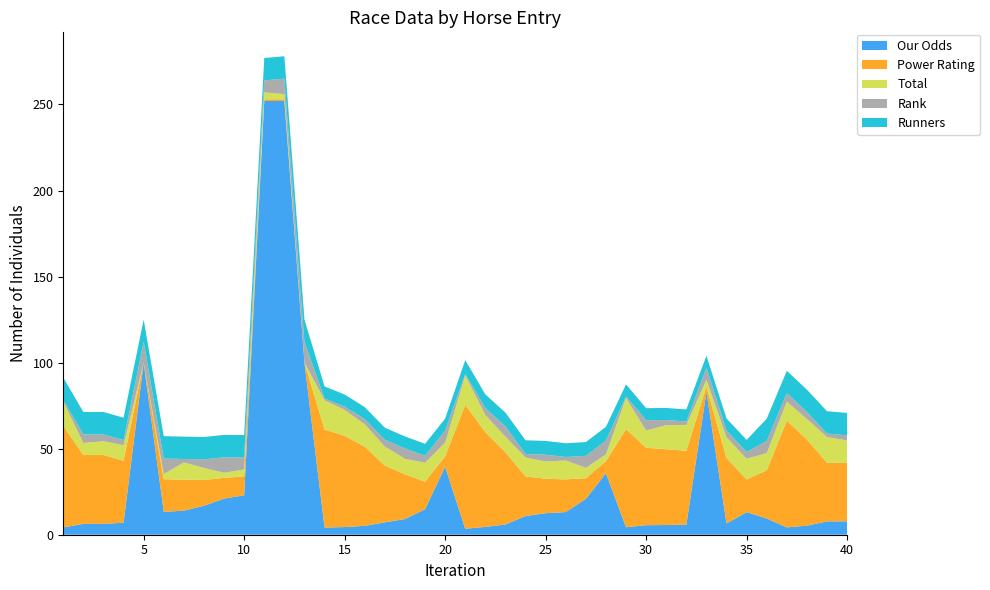

Reading left to right, list all the values displayed in this chart.

Our Odds: 4.3	6.3	6.3	7.0	100.0	13.3	14.0	16.8	21.0	22.9	252.0	252.0	100.0	4.2	4.5	5.2	7.2	9.1	14.8	39.5	3.5	4.5	6.0	10.9	12.5	13.2	20.8	35.7	4.4	5.5	5.7	5.8	83.0	6.5	13.1	9.4	4.3	5.3	7.8	7.8
Power Rating: 59.0	40.0	40.0	36.0	0.0	19.0	18.0	15.0	12.0	11.0	1.0	1.0	0.0	57.0	53.0	46.0	33.0	26.0	16.0	6.0	72.0	55.0	42.0	23.0	20.0	19.0	12.0	7.0	57.0	45.0	44.0	43.0	3.0	38.0	19.0	28.0	62.0	50.0	34.0	34.0
Total: 14.0	7.0	8.0	9.0	0.0	3.0	10.0	7.0	3.0	4.0	4.0	3.0	0.0	17.0	15.0	13.0	11.0	9.0	11.0	8.0	17.0	10.0	9.0	11.0	10.0	11.0	6.0	4.0	18.0	10.0	14.0	15.0	4.0	12.0	12.0	10.0	11.0	12.0	15.0	13.0
Rank: 1.0	5.0	4.0	3.0	12.0	9.0	2.0	5.0	9.0	7.0	7.0	9.0	12.0	1.0	2.0	3.0	4.0	6.0	4.0	7.0	1.0	4.0	6.0	2.0	4.0	2.0	7.0	8.0	1.0	6.0	3.0	2.0	7.0	4.0	4.0	7.0	5.0	4.0	2.0	3.0
Runners: 13.0	13.0	13.0	13.0	13.0	13.0	13.0	13.0	13.0	13.0	13.0	13.0	13.0	7.0	7.0	7.0	7.0	7.0	7.0	7.0	8.0	8.0	8.0	8.0	8.0	8.0	8.0	8.0	7.0	7.0	7.0	7.0	7.0	7.0	7.0	13.0	13.0	13.0	13.0	13.0